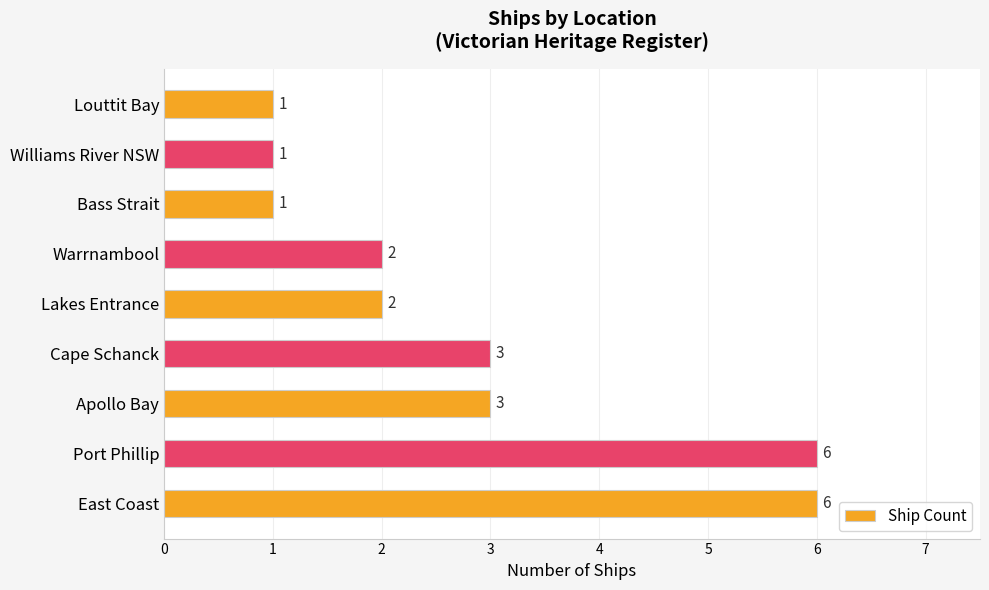

The chart shows a value of 1 at Louttit Bay. True or false?

True